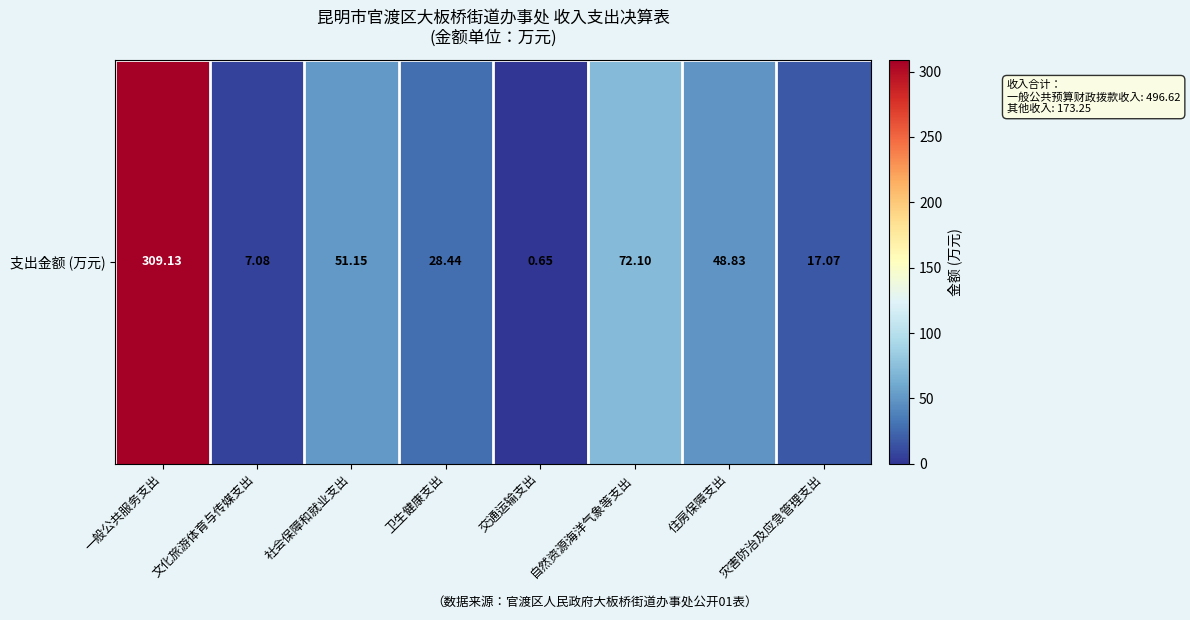

Rank the categories by value from highest to lowest.

一般公共服务支出, 自然资源海洋气象等支出, 社会保障和就业支出, 住房保障支出, 卫生健康支出, 灾害防治及应急管理支出, 文化旅游体育与传媒支出, 交通运输支出